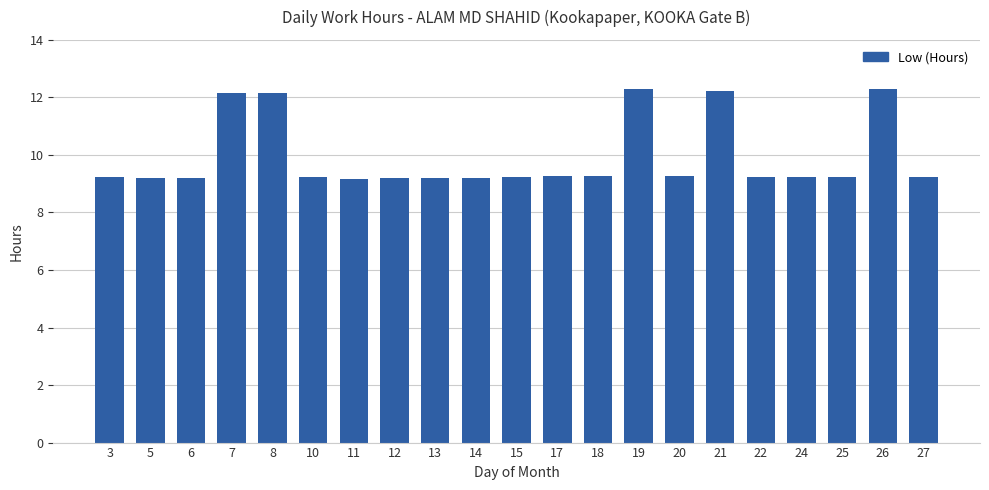

Is it true that the value at 13 is 9.2?

True